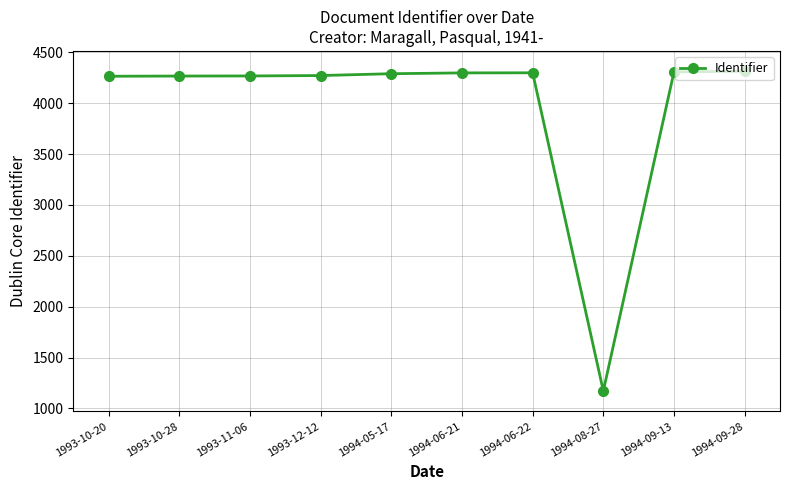

Does the chart display data point markers on the line(s)?

Yes